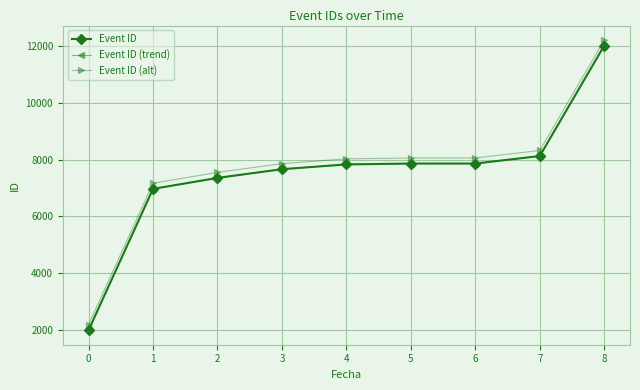

How many lines are shown in the chart?

3